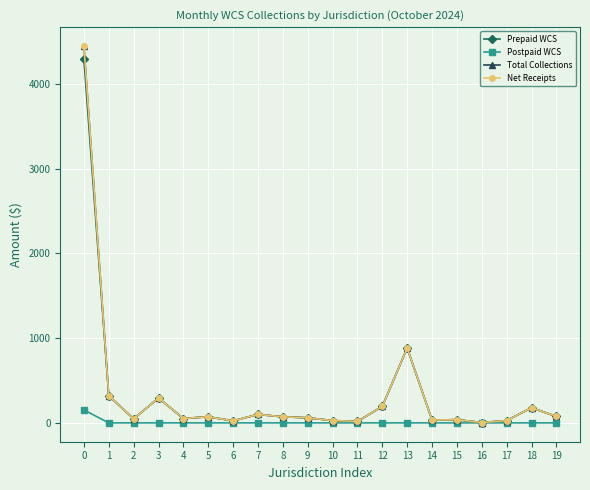

What is the value of the Prepaid WCS point at the 8th from the left?

99.5